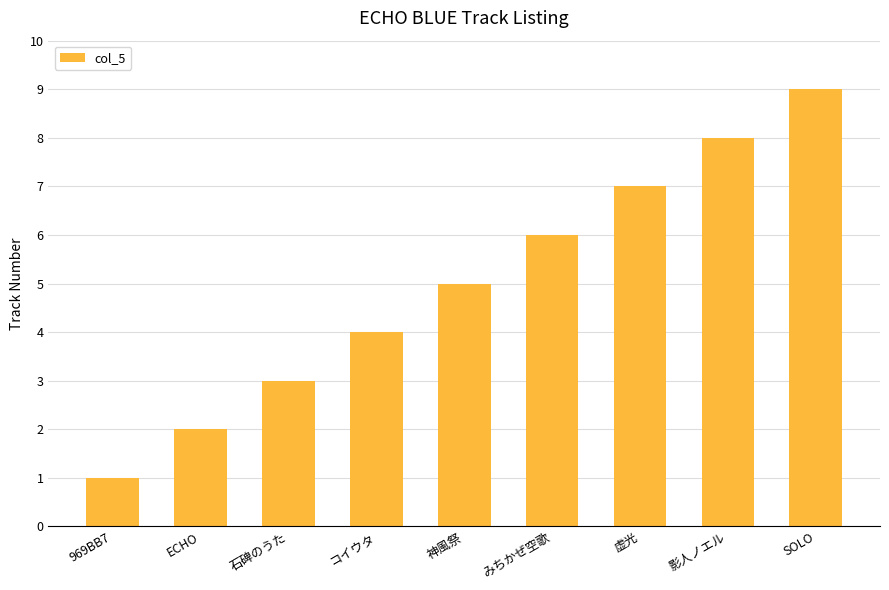

At which category does the chart reach its minimum across all series?

969BB7